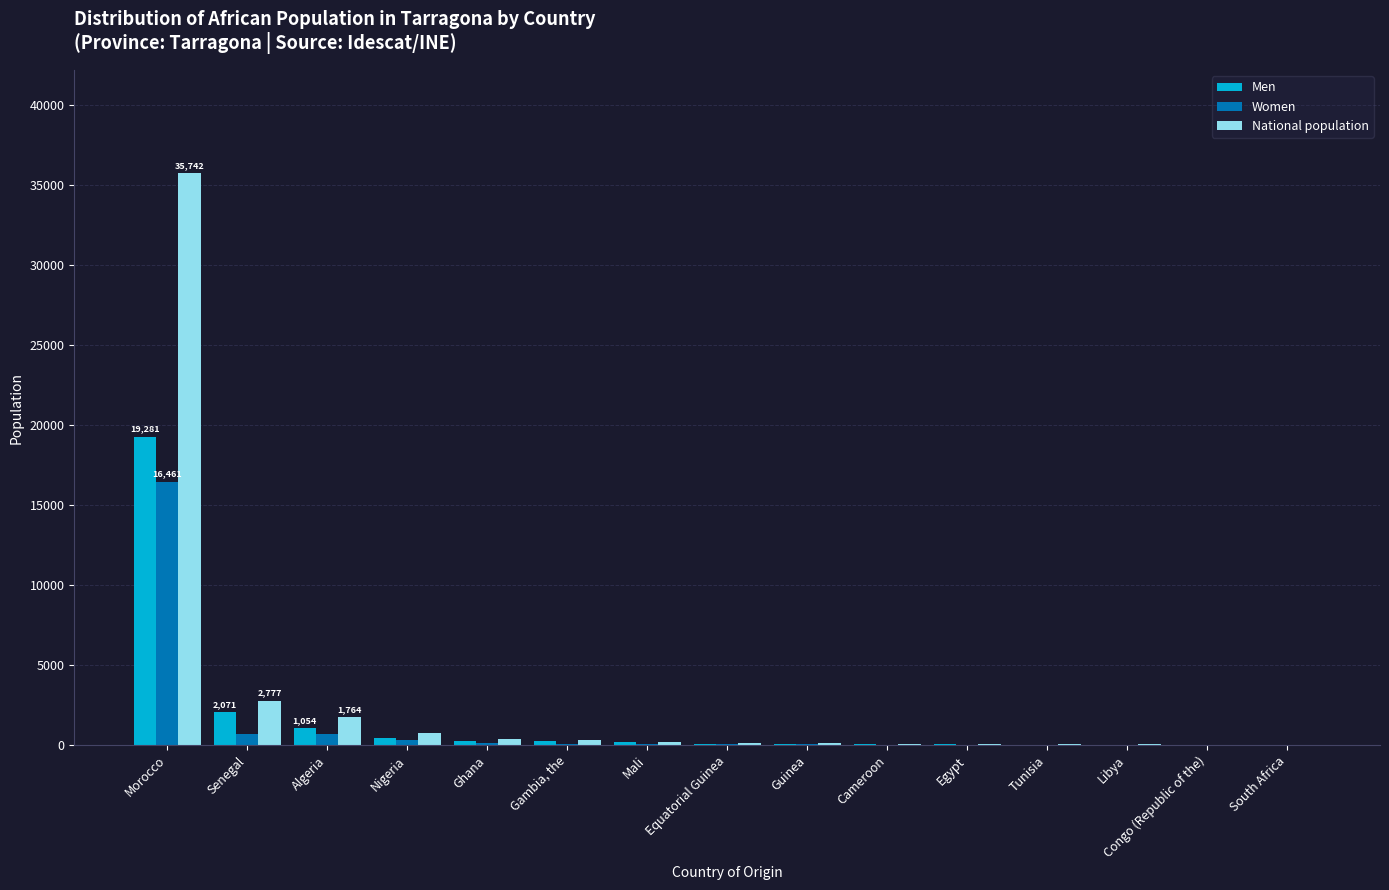

What are all the series names shown in the legend?

Men, Women, National population